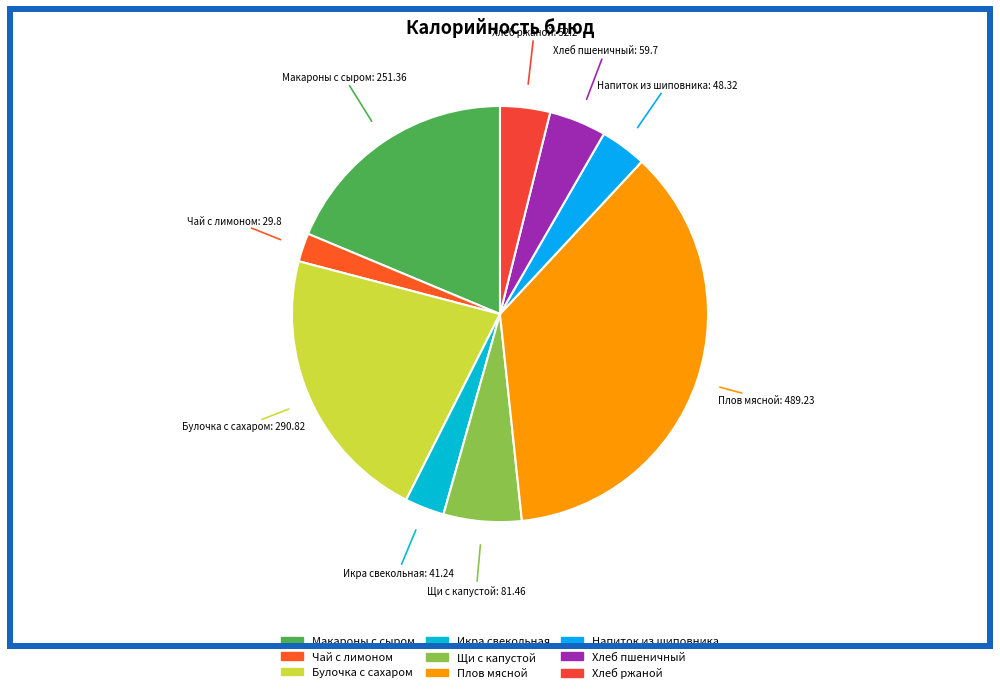

Rank the categories by value from highest to lowest.

Плов мясной, Булочка с сахаром, Макаронные изделия, запеченные с сыром, Щи из свежей капусты с картофелем, Хлеб пшеничный витаминизированный, Хлеб ржаной, Напиток из шиповника, Икра свекольная, Чай с лимоном и сахаром